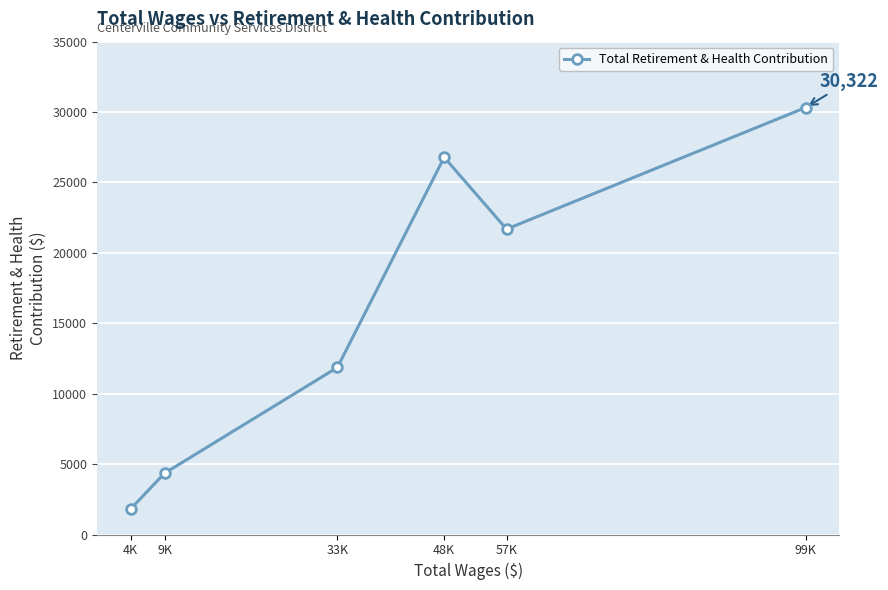

What is the label of the 5th point from the right?

9K